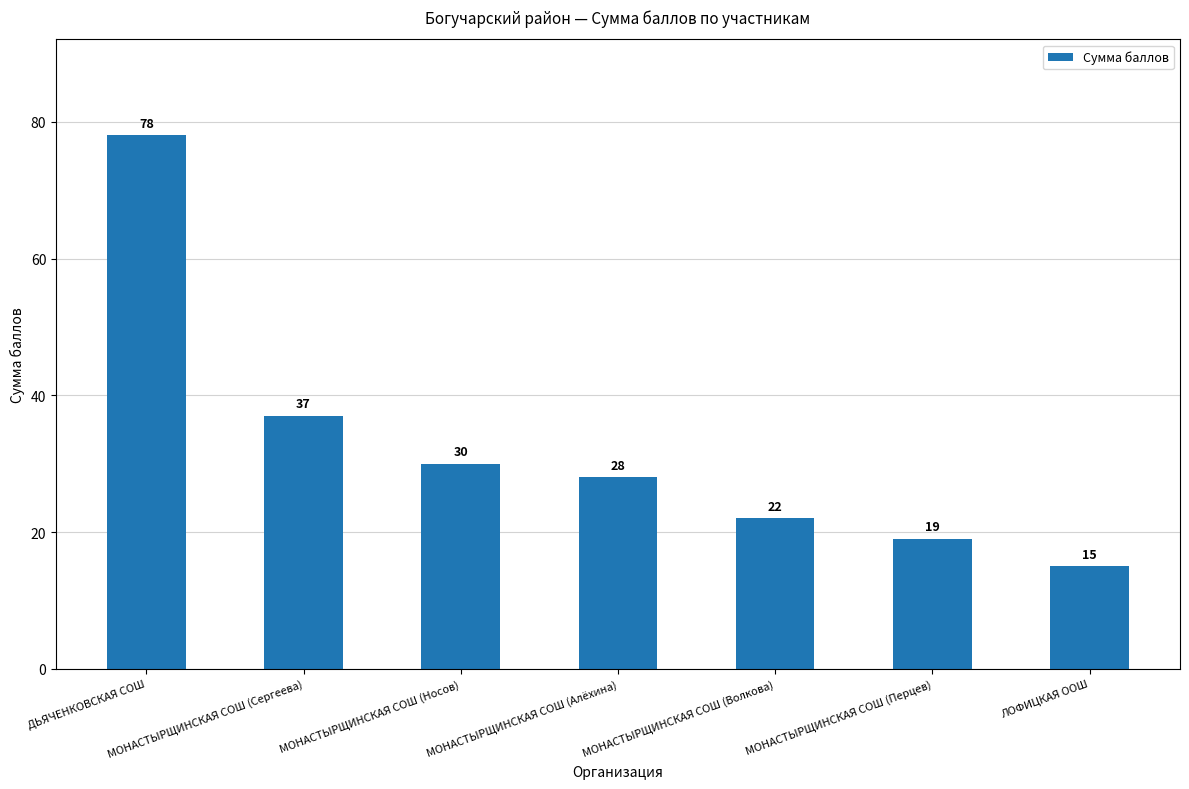

List the labels in order of value, largest first.

ДЬЯЧЕНКОВСКАЯ СОШ, МОНАСТЫРЩИНСКАЯ СОШ (Сергеева), МОНАСТЫРЩИНСКАЯ СОШ (Носов), МОНАСТЫРЩИНСКАЯ СОШ (Алёхина), МОНАСТЫРЩИНСКАЯ СОШ (Волкова), МОНАСТЫРЩИНСКАЯ СОШ (Перцев), ЛОФИЦКАЯ ООШ